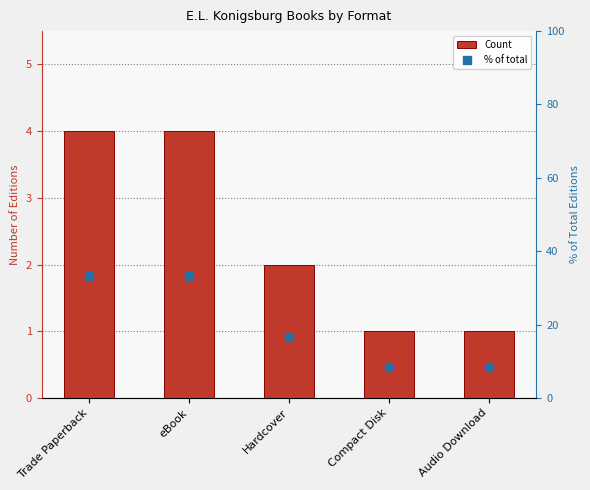

Which series contains the lowest Y value?

Count